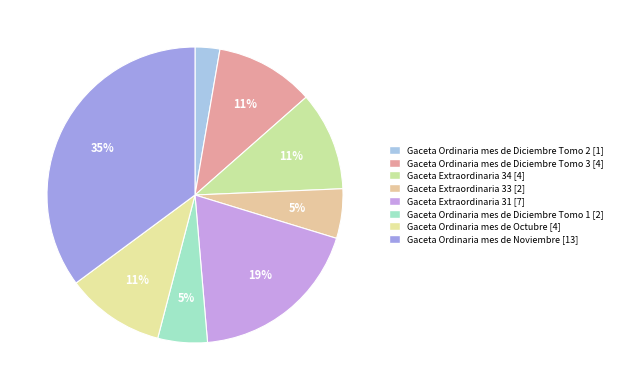

Is it true that Gaceta Ordinaria mes de Octubre is 23% of the pie?

False